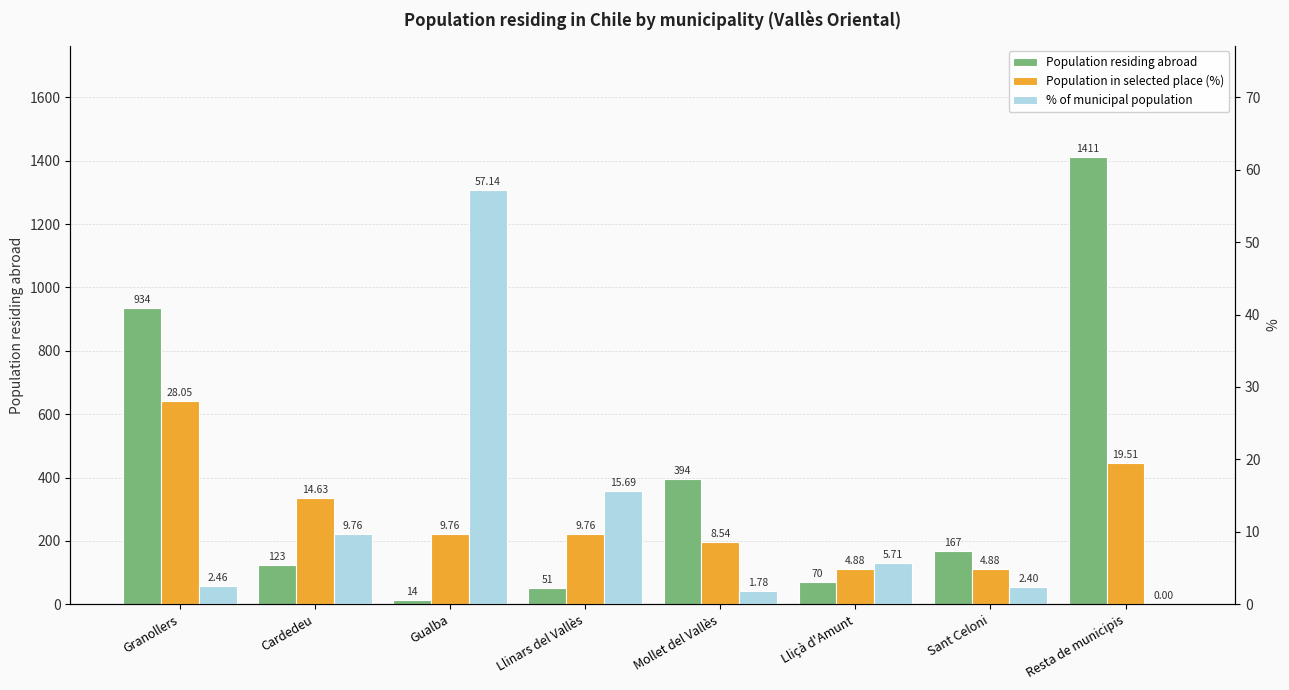

Reading left to right, list all the values displayed in this chart.

Population residing abroad: 934.0	123.0	14.0	51.0	394.0	70.0	167.0	1411.0
Population in selected place (%): 28.1	14.6	9.8	9.8	8.5	4.9	4.9	19.5
% of municipal population: 2.5	9.8	57.1	15.7	1.8	5.7	2.4	0.0